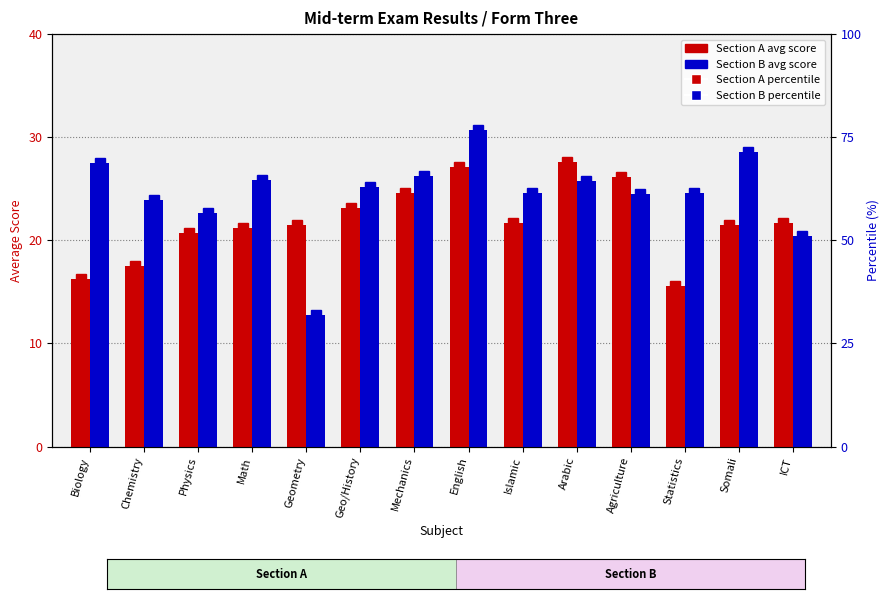

Reading left to right, transcribe all the data shown in this chart.

Section A: 16.2	17.6	20.8	21.2	21.4	23.1	24.6	27.1	21.7	27.6	26.1	15.6	21.5	21.7
Section B: 27.5	23.9	22.7	25.9	12.8	25.2	26.2	30.7	24.6	25.8	24.5	24.6	28.5	20.4
Section A percentile: 40.6	43.9	51.9	52.9	53.6	57.8	61.4	67.8	54.2	68.9	65.3	39.0	53.6	54.2
Section B percentile: 68.8	59.9	56.7	64.6	31.9	62.9	65.6	76.7	61.4	64.4	61.3	61.6	71.3	51.1